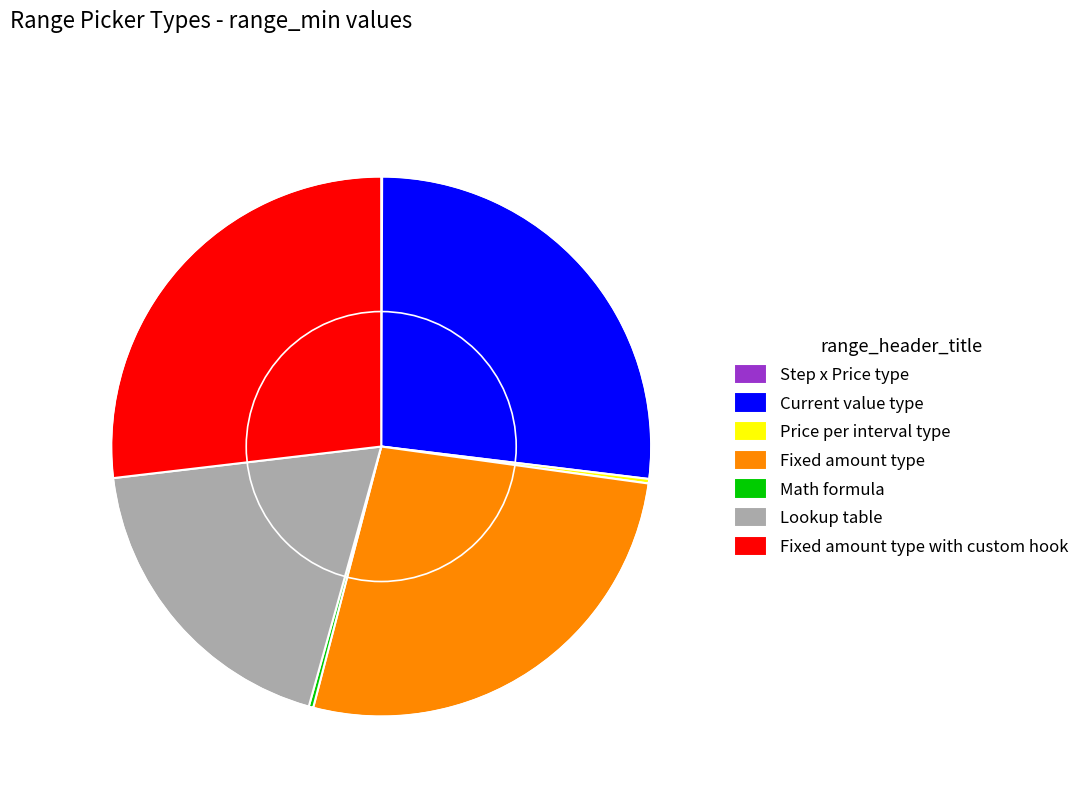

Approximately how many times larger is the value at Fixed amount type compared to Fixed amount type with custom hook?

1.0